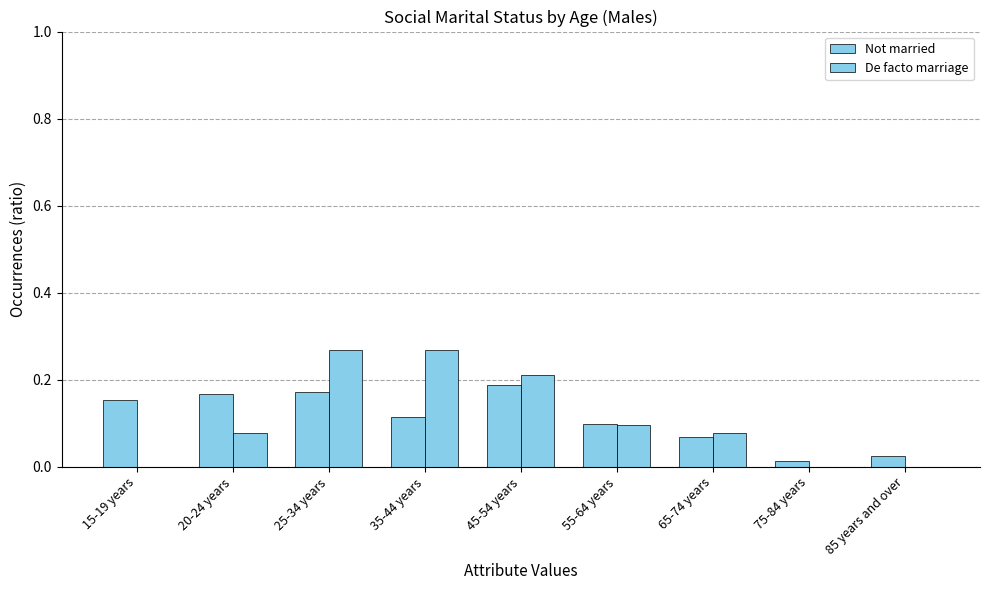

What is the label of the 5th bar from the left?

45-54 years